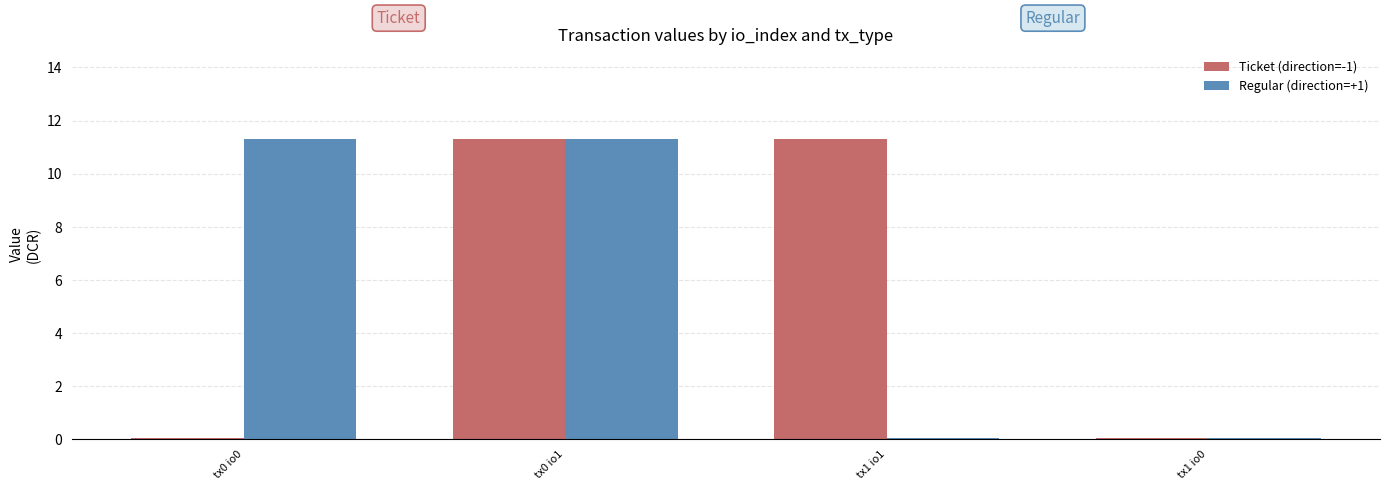

How many values in the Ticket (direction=-1) series exceed 11?

2